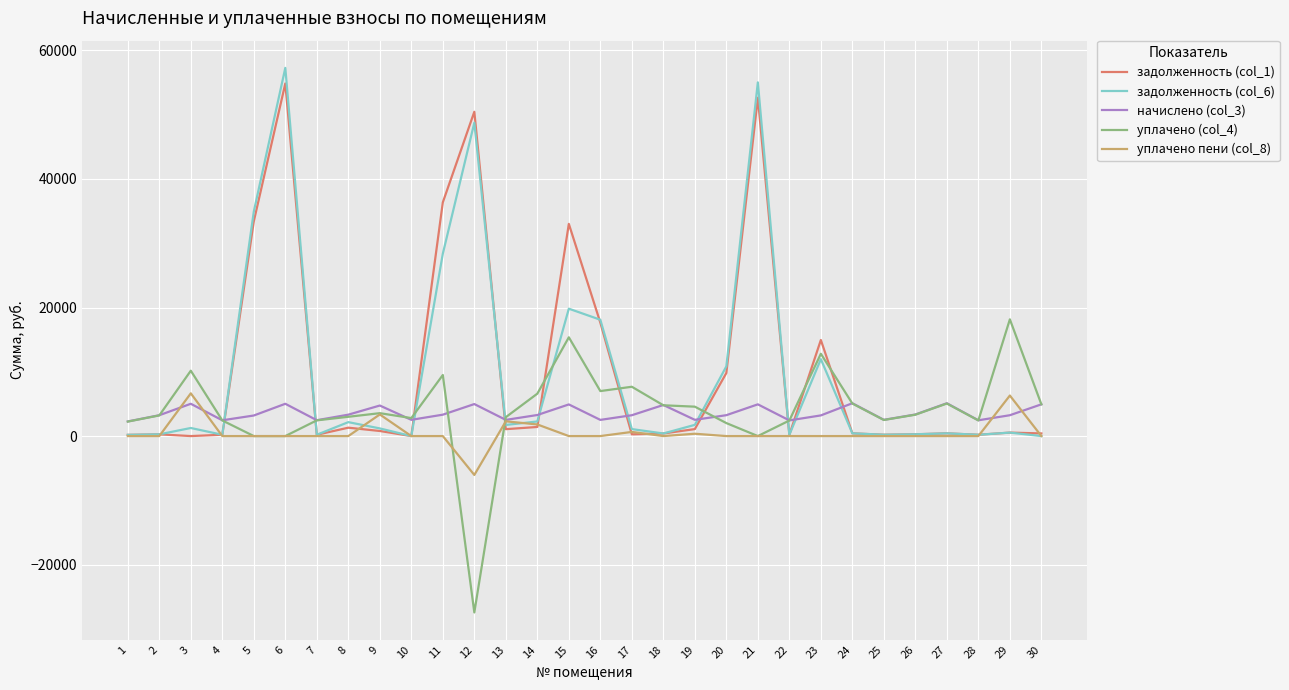

How many categories are shown in the chart?

30